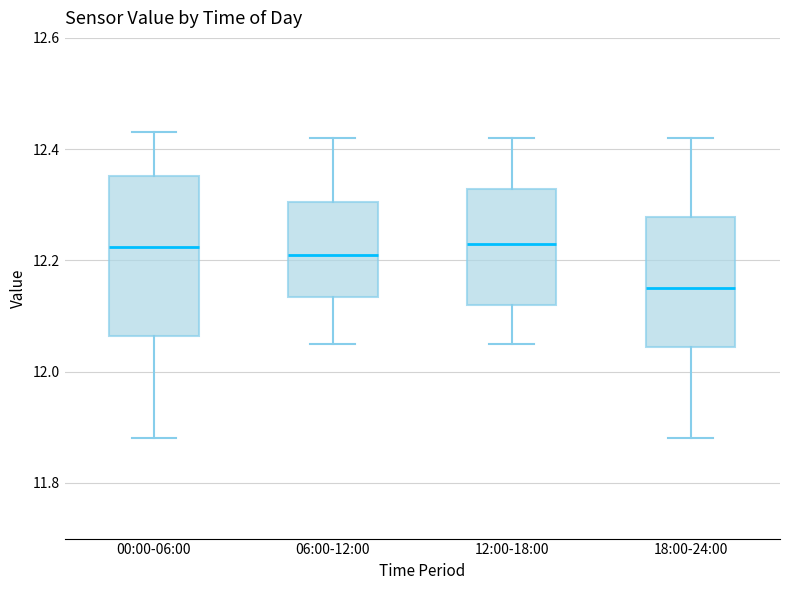

Reading left to right, transcribe this box plot: for each box, give where its median line is, the range the box spans, and where its two whiskers end, as read against the y-axis. The values are not printed on the chart, so give them approximately, as read against the axis.

00:00-06:00: median 12.22, box 12.06 to 12.36, whiskers 11.88 to 12.44
06:00-12:00: median 12.22, box 12.14 to 12.30, whiskers 12.06 to 12.42
12:00-18:00: median 12.24, box 12.12 to 12.32, whiskers 12.06 to 12.42
18:00-24:00: median 12.16, box 12.04 to 12.28, whiskers 11.88 to 12.42